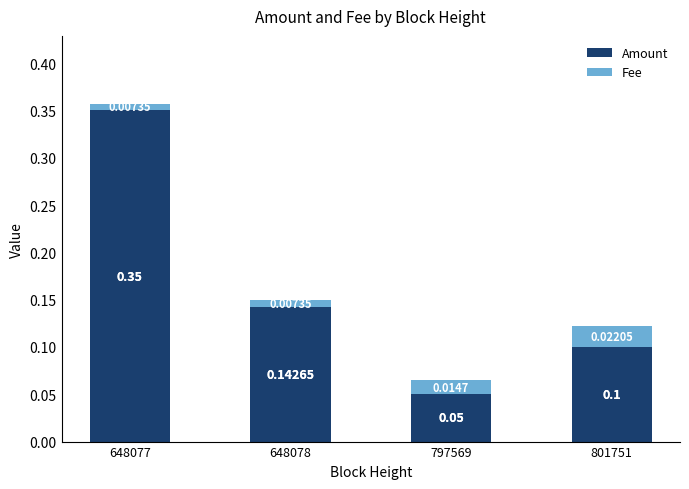

List the labels in order of Amount value, smallest first.

797569, 801751, 648078, 648077